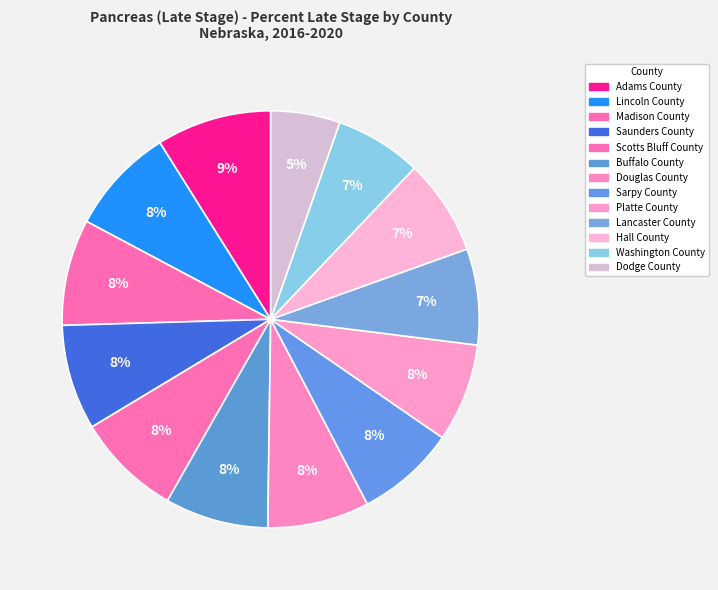

Is it true that Saunders County is 1% of the pie?

False